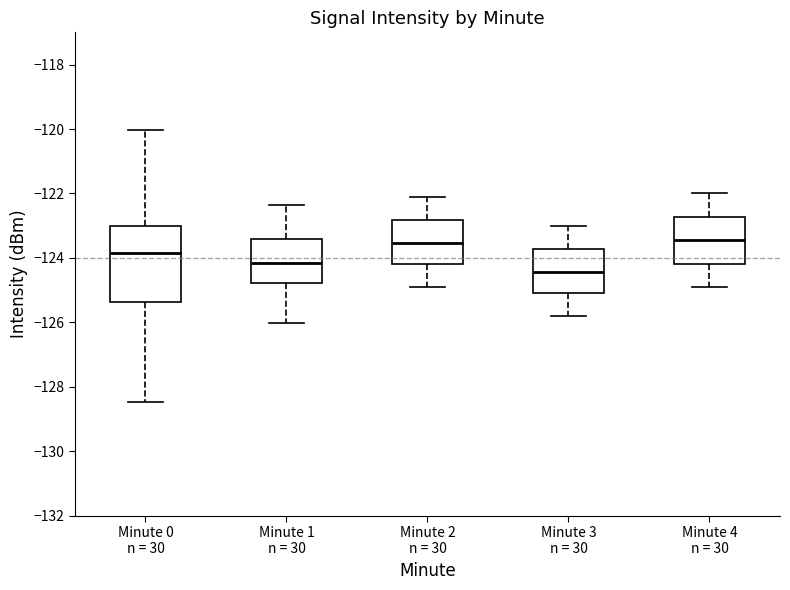

Reading left to right, transcribe this box plot: for each box, give where its median line is, the range the box spans, and where its two whiskers end, as read against the y-axis. The values are not printed on the chart, so give them approximately, as read against the axis.

Minute 0 n = 30: median -123.8, box -125.4 to -123.0, whiskers -128.4 to -120.0
Minute 1 n = 30: median -124.2, box -124.8 to -123.4, whiskers -126.0 to -122.4
Minute 2 n = 30: median -123.6, box -124.2 to -122.8, whiskers -124.8 to -122.0
Minute 3 n = 30: median -124.4, box -125.0 to -123.8, whiskers -125.8 to -123.0
Minute 4 n = 30: median -123.4, box -124.2 to -122.8, whiskers -124.8 to -122.0